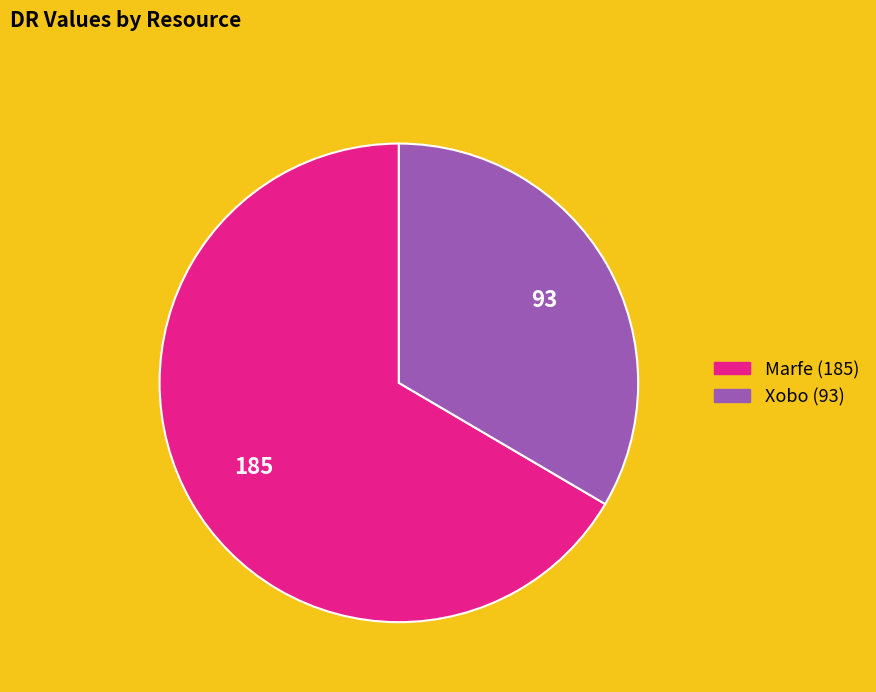

Do Xobo and Marfe together represent more than half of the pie?

Yes